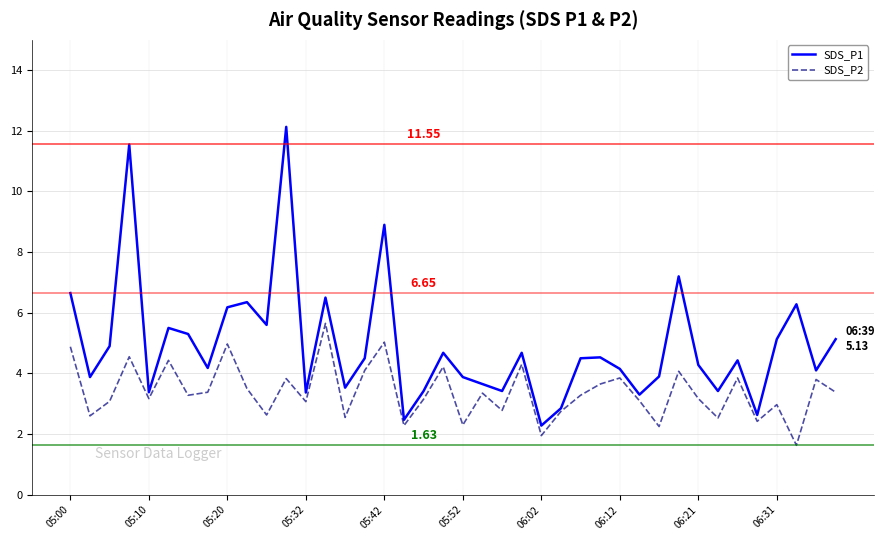

Which series has the largest total across all categories?

SDS_P1